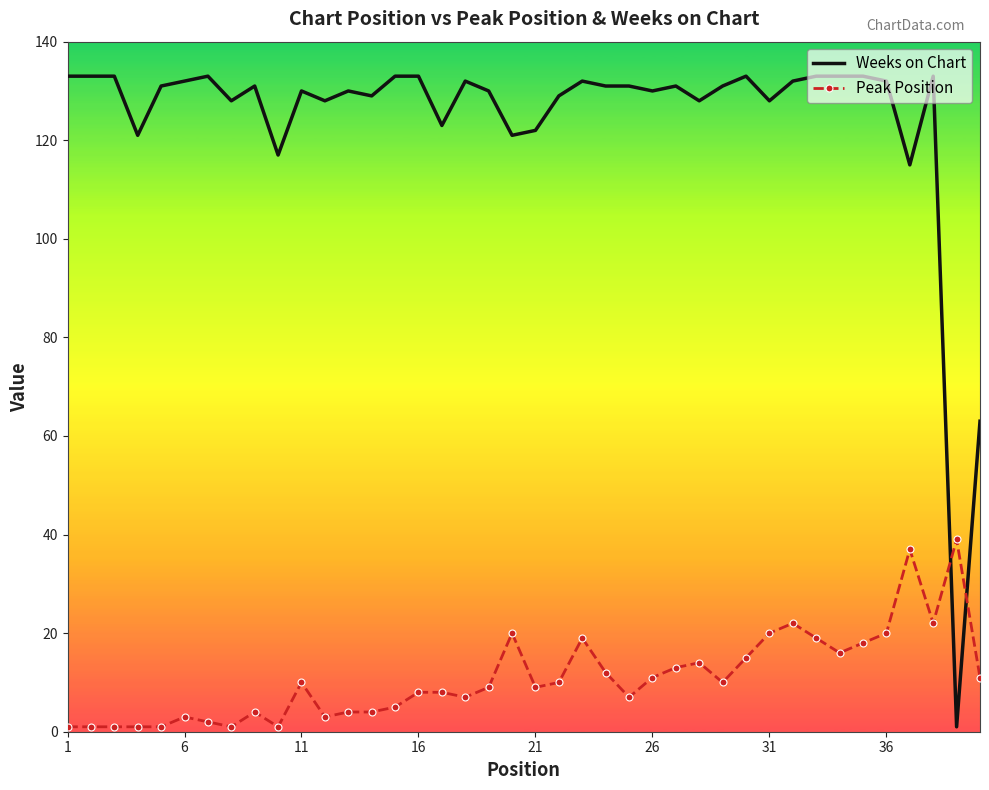

After their last crossing, which series has the higher values: Peak Position or Weeks on Chart?

Weeks on Chart